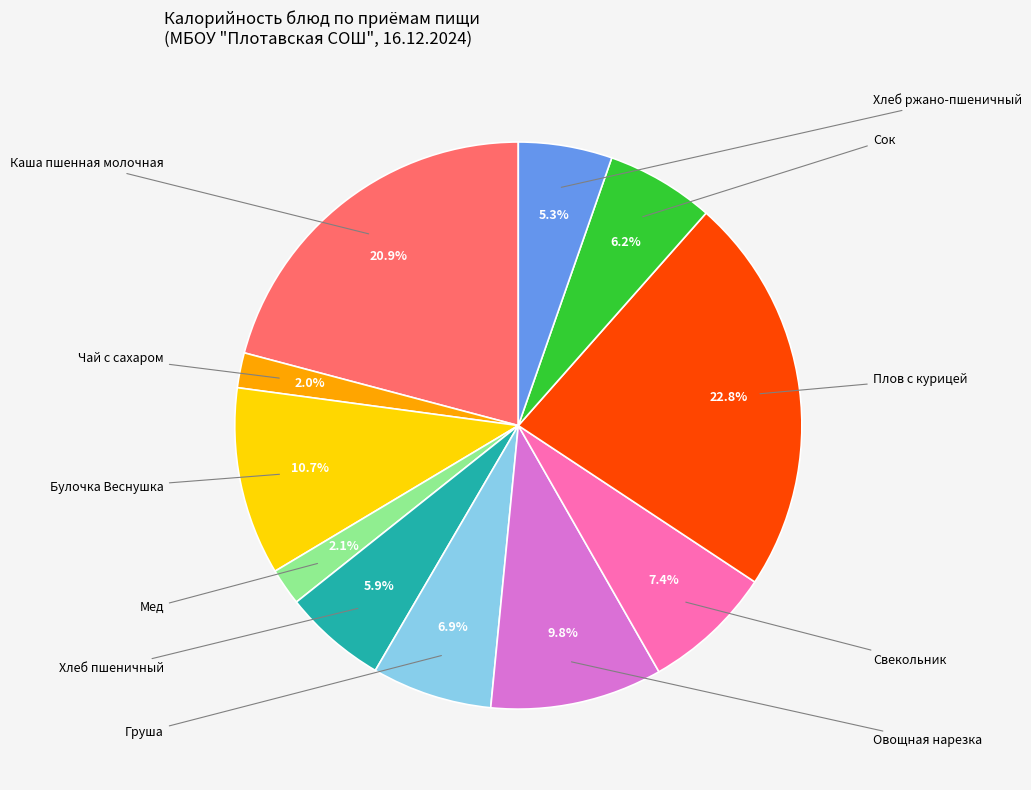

Is there any slice that represents more than half of the pie?

No